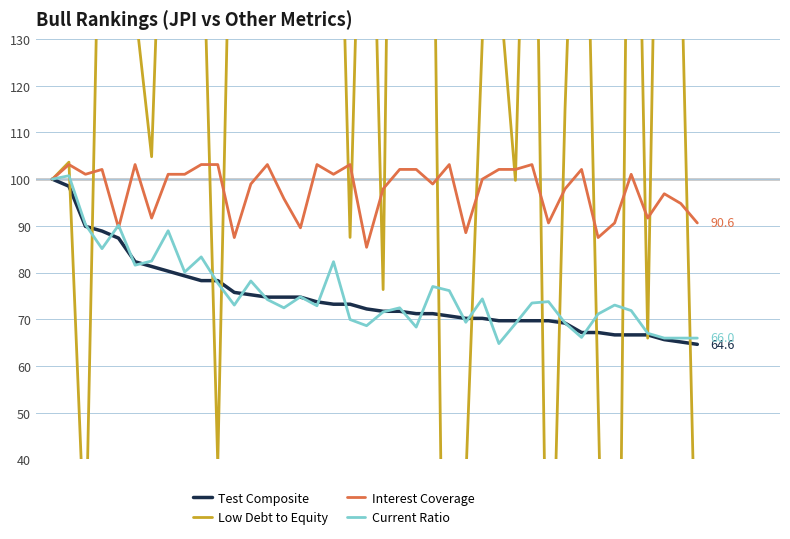

What is the maximum value for Low Debt to Equity?

390.3